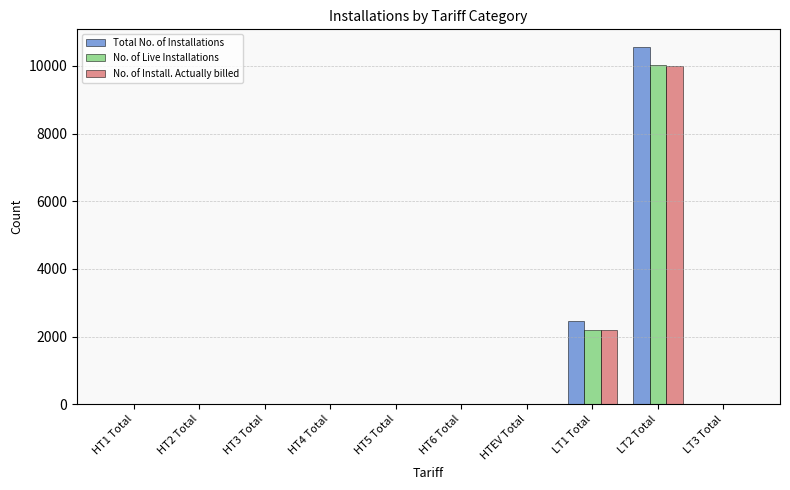

How many distinct data groups are displayed?

3